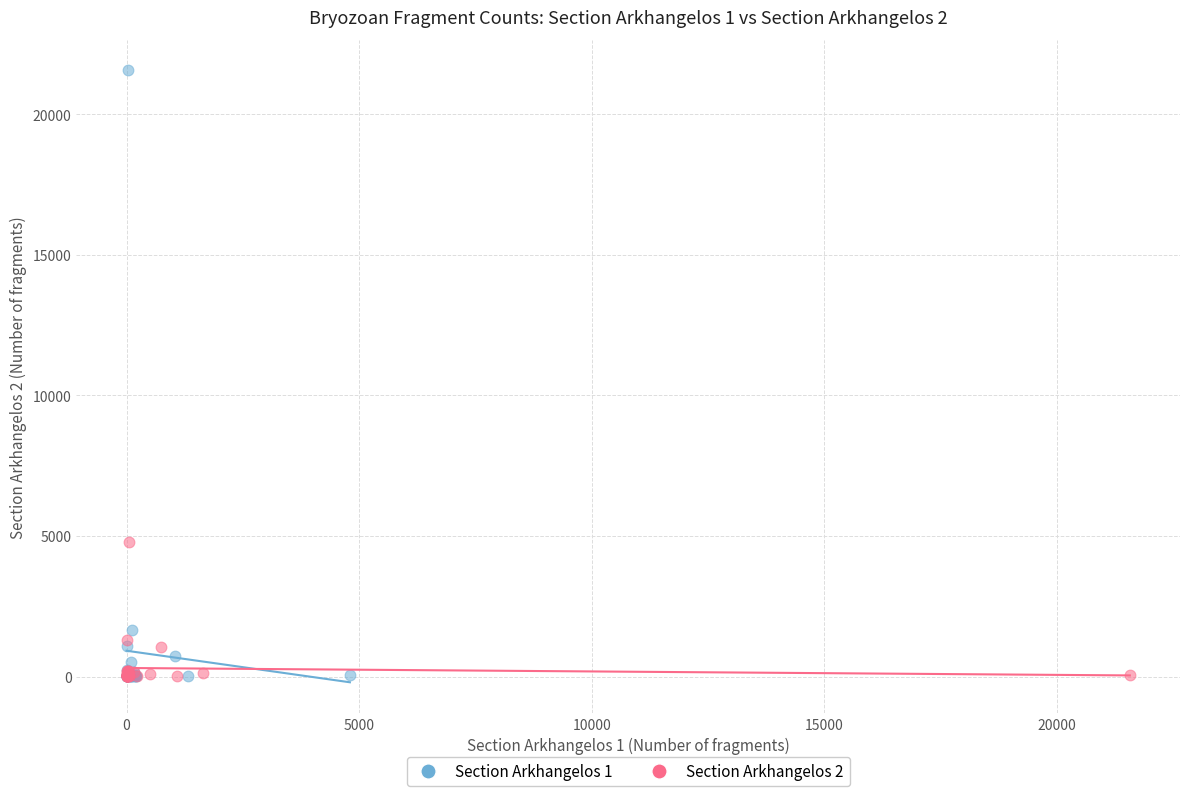

Which series has the widest spread of Y values?

Section Arkhangelos 1